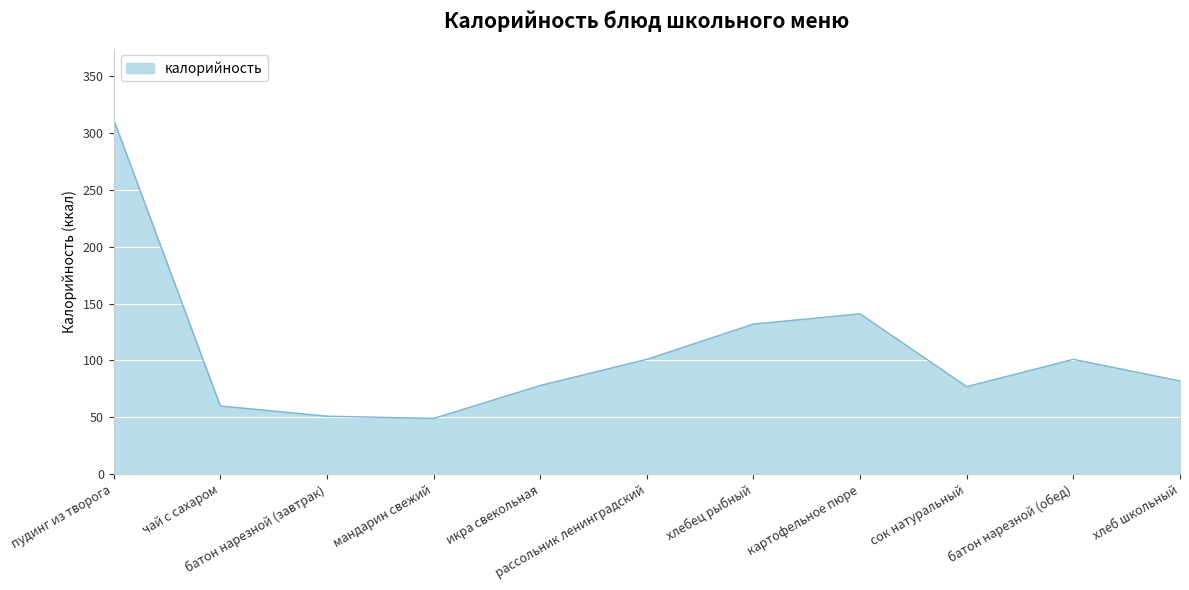

At which label is the value closest to 180?

картофельное пюре